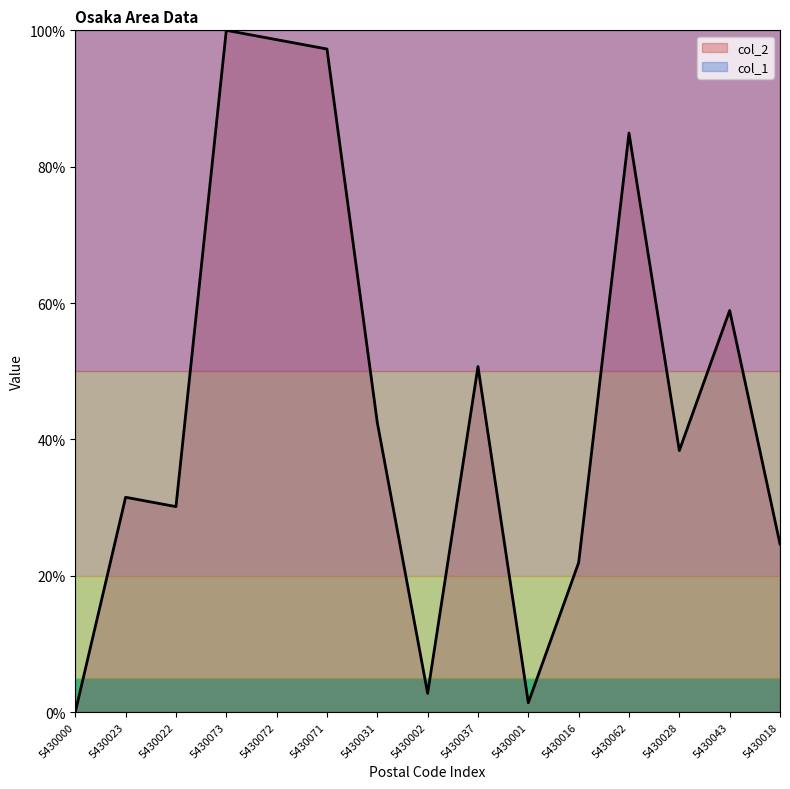

True or false: the data shows 4.7 at 5430002.

False